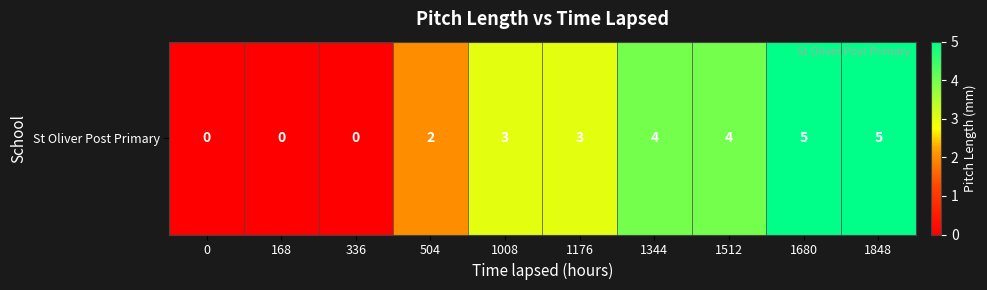

The chart shows a value of 4 at 1512. True or false?

True